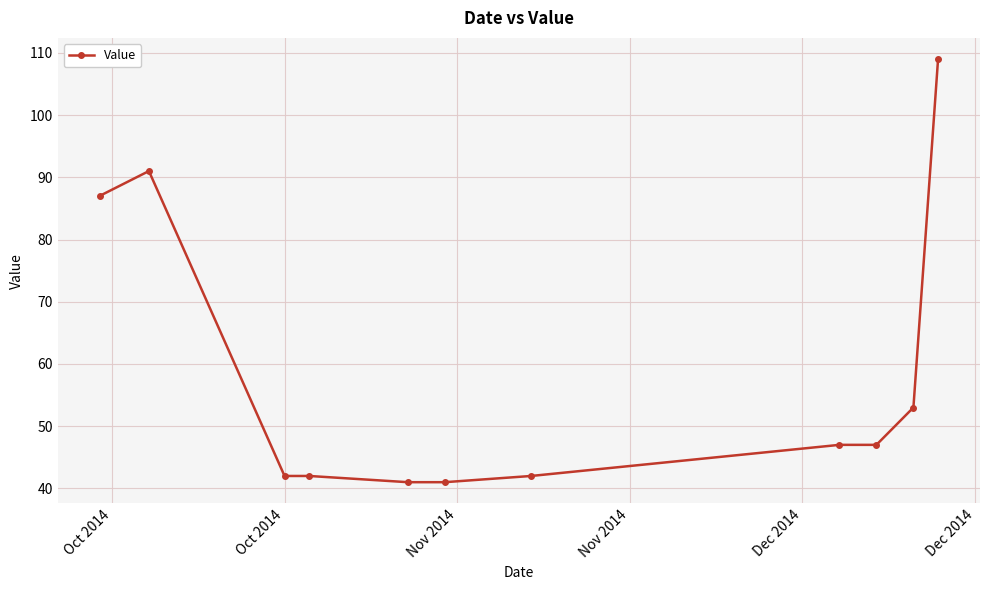

What is the minimum value shown in the chart?

41